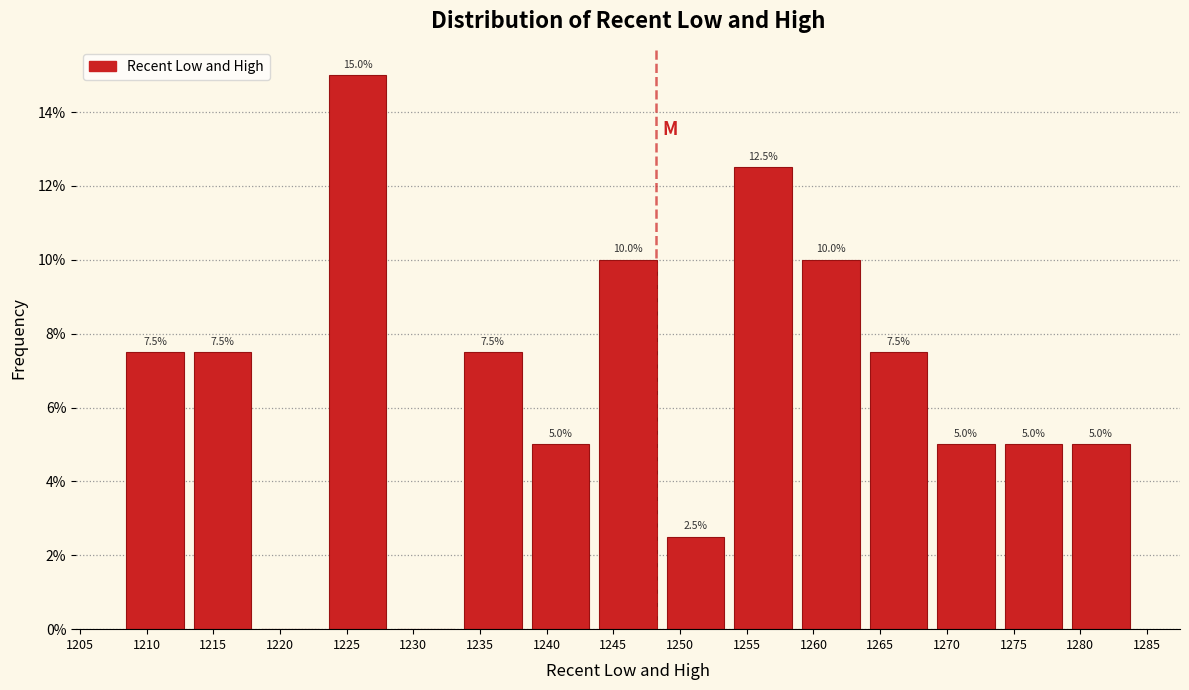

Over which range of the x-axis is the bar tallest?

1223.5 to 1228.5